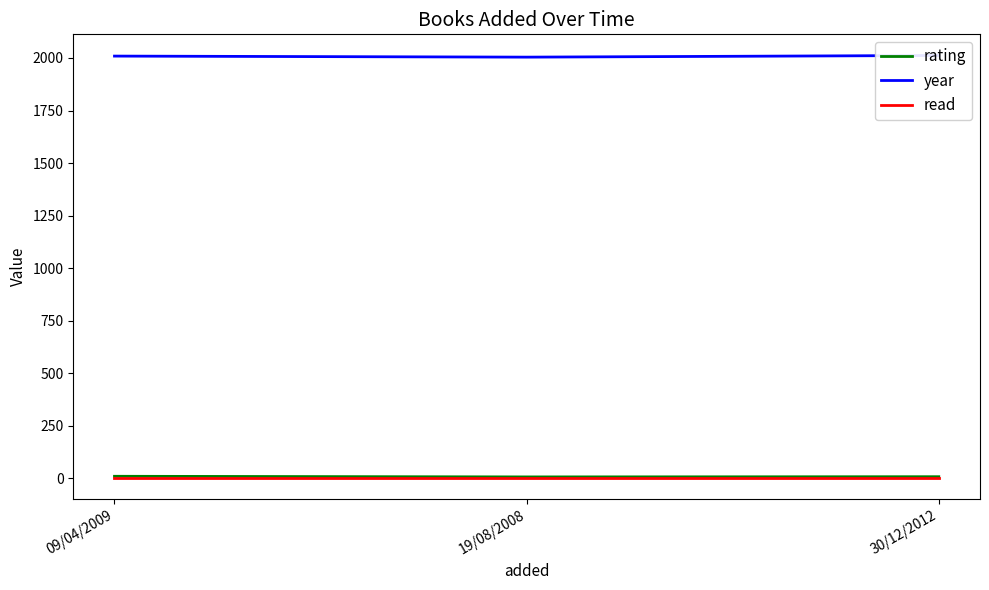

What is the sum of all read values?

3